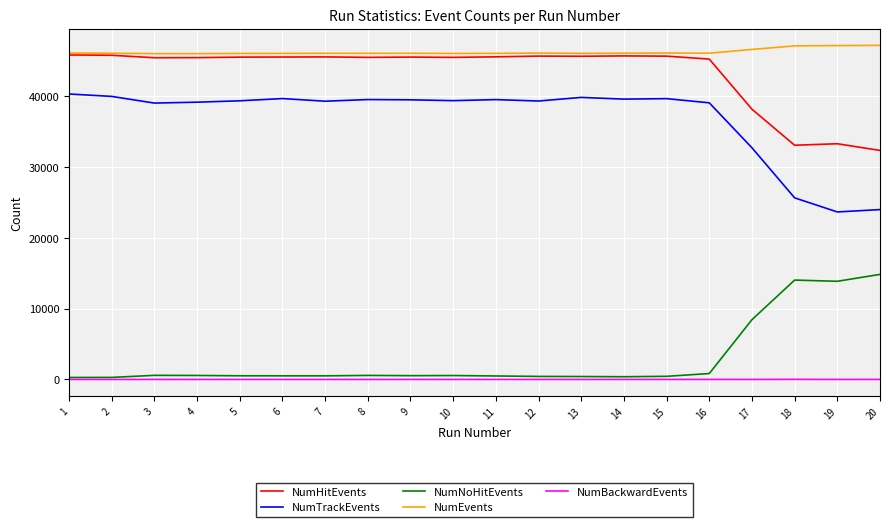

At how many categories does at least one series exceed 37262?

20